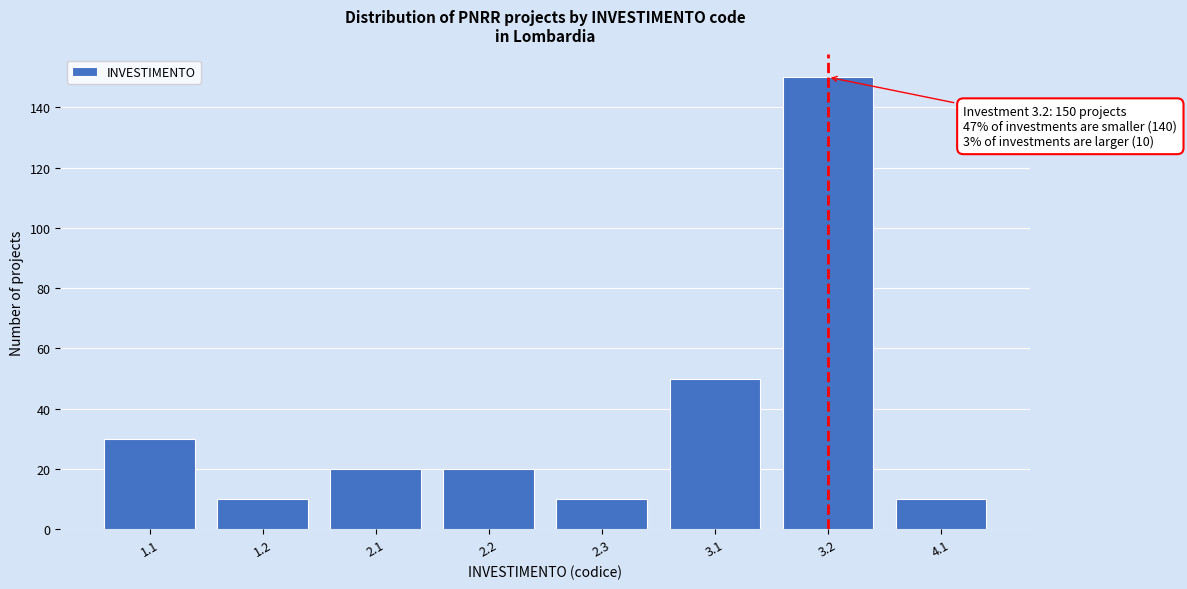

Reading left to right, list all the values displayed in this chart.

30	10	20	20	10	50	150	10